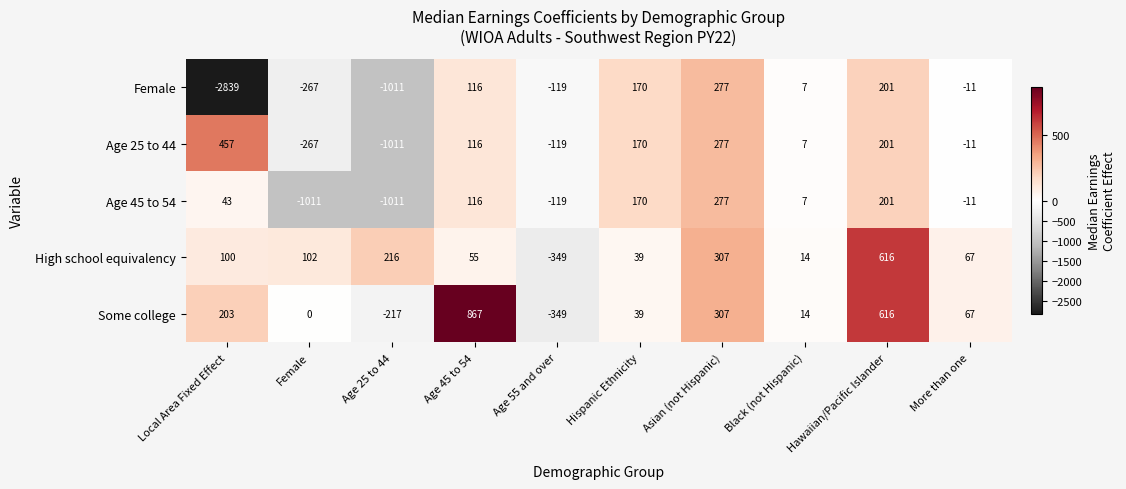

Where is Age 25 to 44 nearest to the value -277?

Female